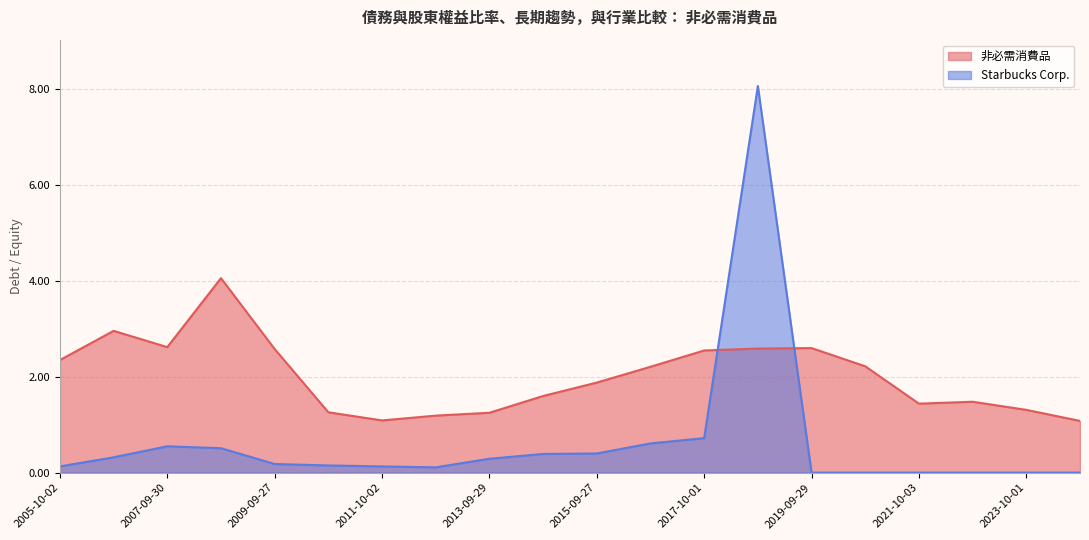

Reading left to right, what are all the values shown in this chart?

非必需消費品: 2.4	3.0	2.6	4.1	2.6	1.3	1.1	1.2	1.2	1.6	1.9	2.2	2.5	2.6	2.6	2.2	1.4	1.5	1.3	1.1
Starbucks Corp.: 0.1	0.3	0.6	0.5	0.2	0.1	0.1	0.1	0.3	0.4	0.4	0.6	0.7	8.1	0.0	0.0	0.0	0.0	0.0	0.0